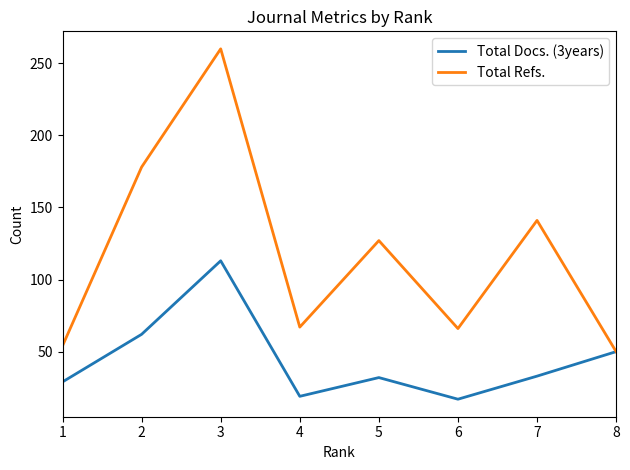

What is the maximum value shown in the chart?

260